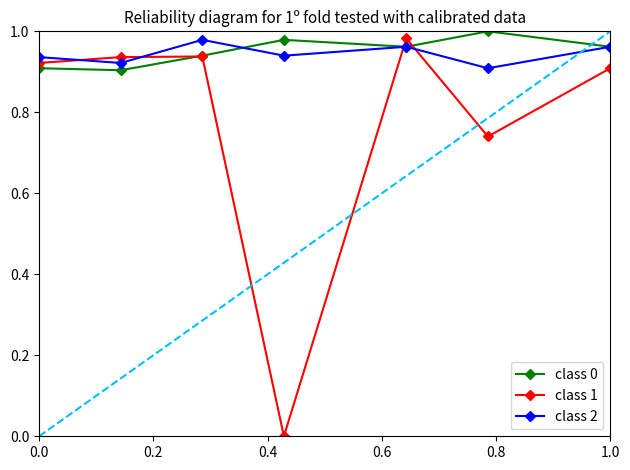

True or false: class 2 has more than 1 points higher than both neighbors.

True